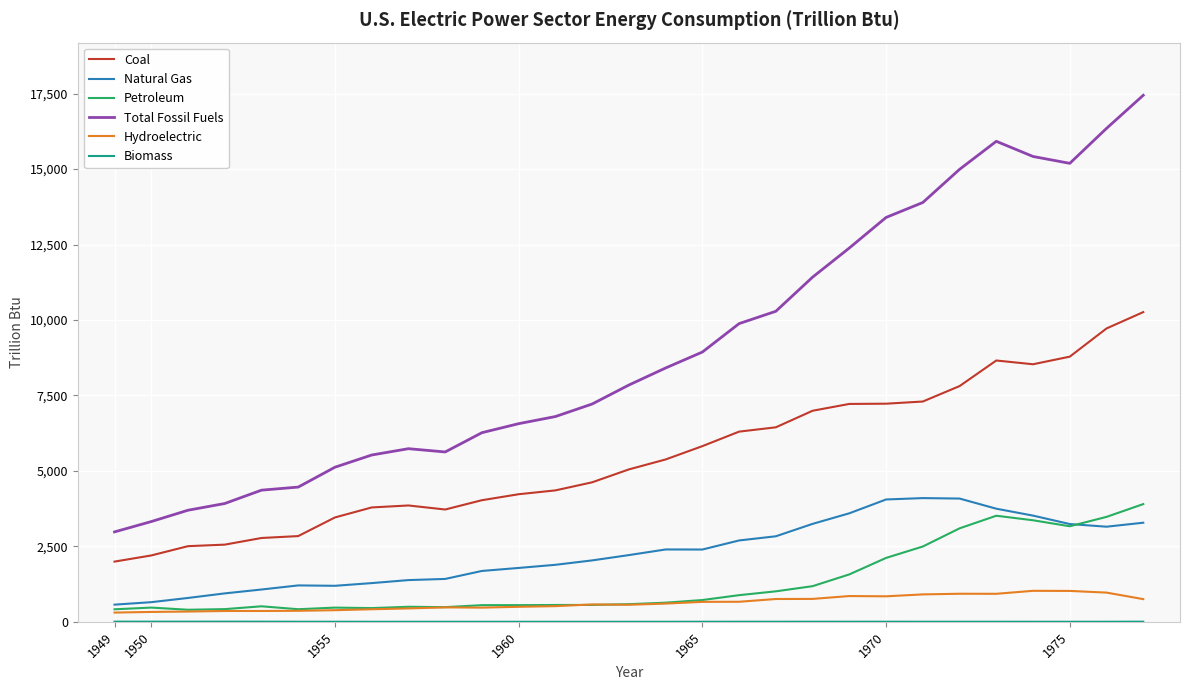

Which series has the largest total across all categories?

Total Fossil Fuels